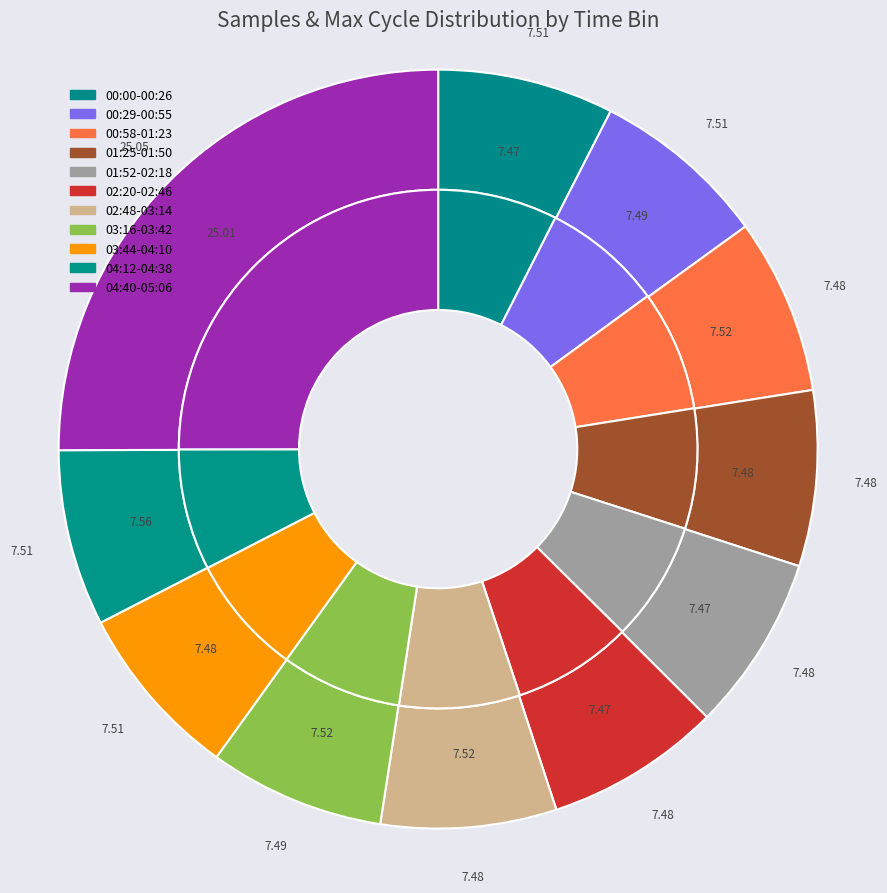

Is 24 the majority of the pie?

No